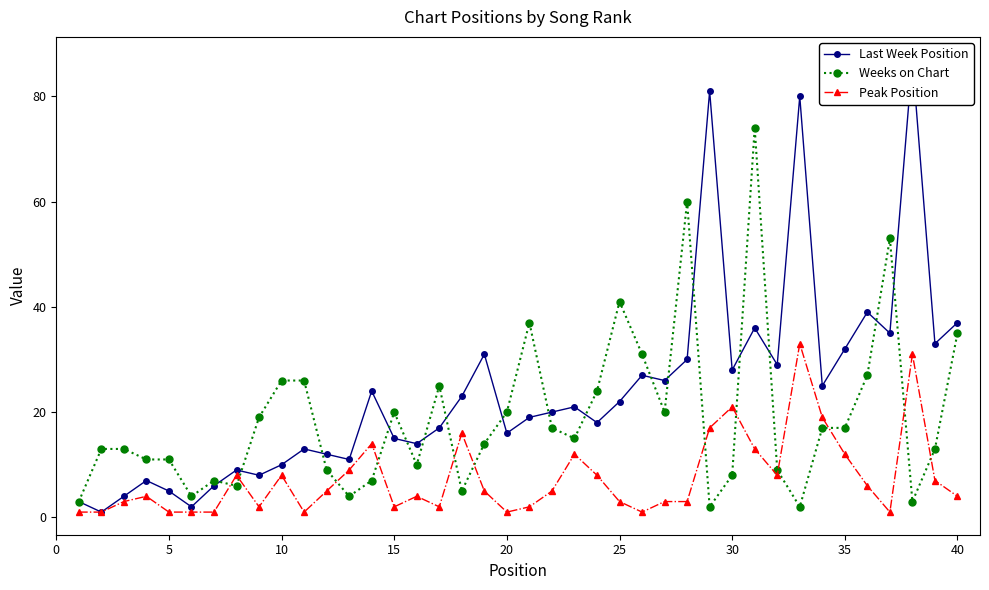

How many data points does each series have?

40